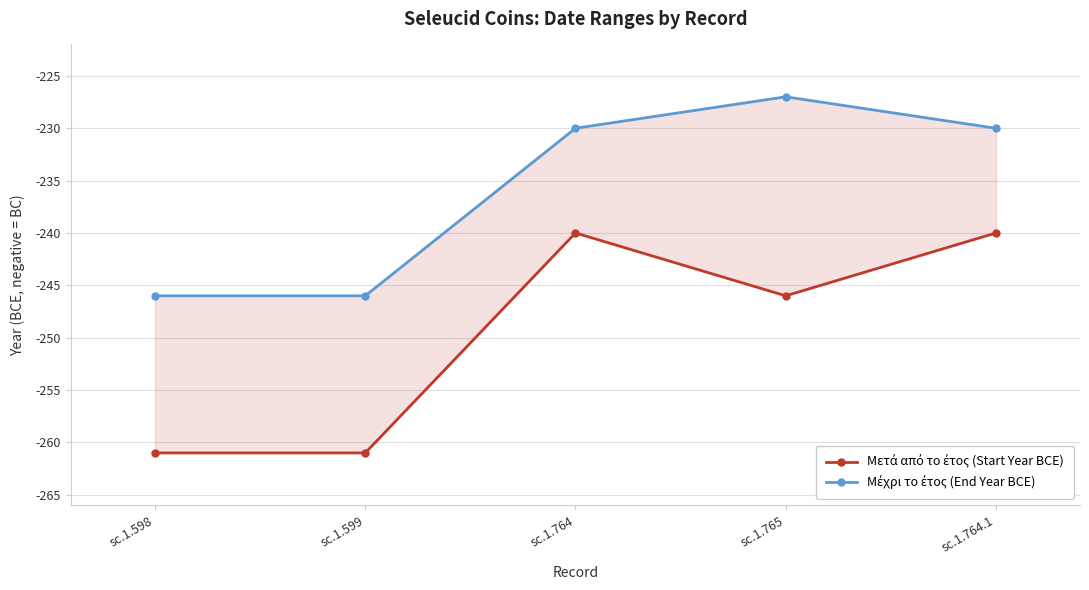

What is the average value of the Μέχρι το έτος (End Year BCE) series?

-236